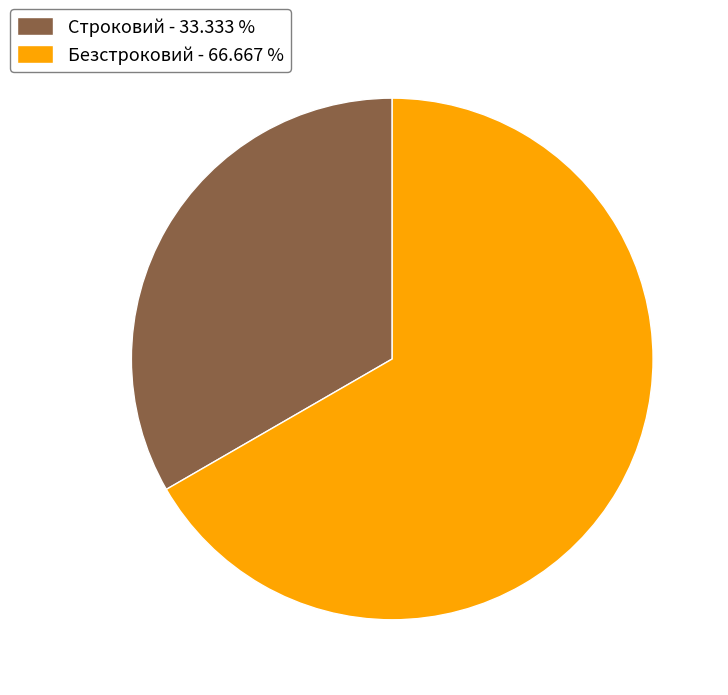

Is the sum of Строковий - 33.333 % and Безстроковий - 66.667 % greater than half?

Yes